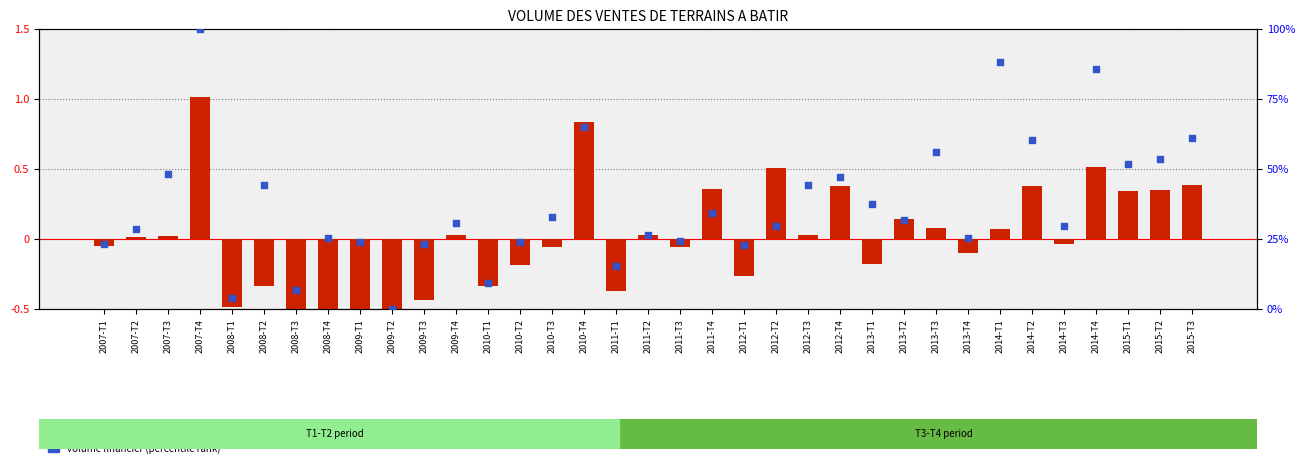

What are all the series names shown in the legend?

nombre d actes (normalized), volume financier (percentile)